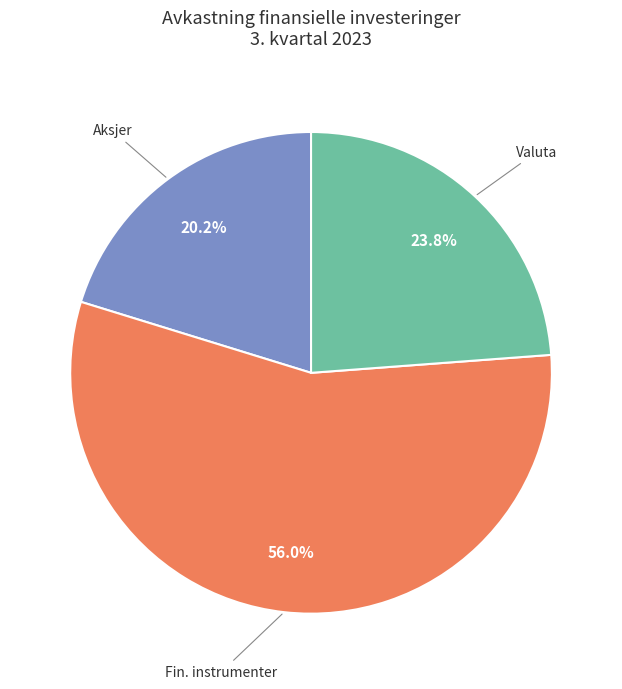

Does any single category account for the majority?

Yes